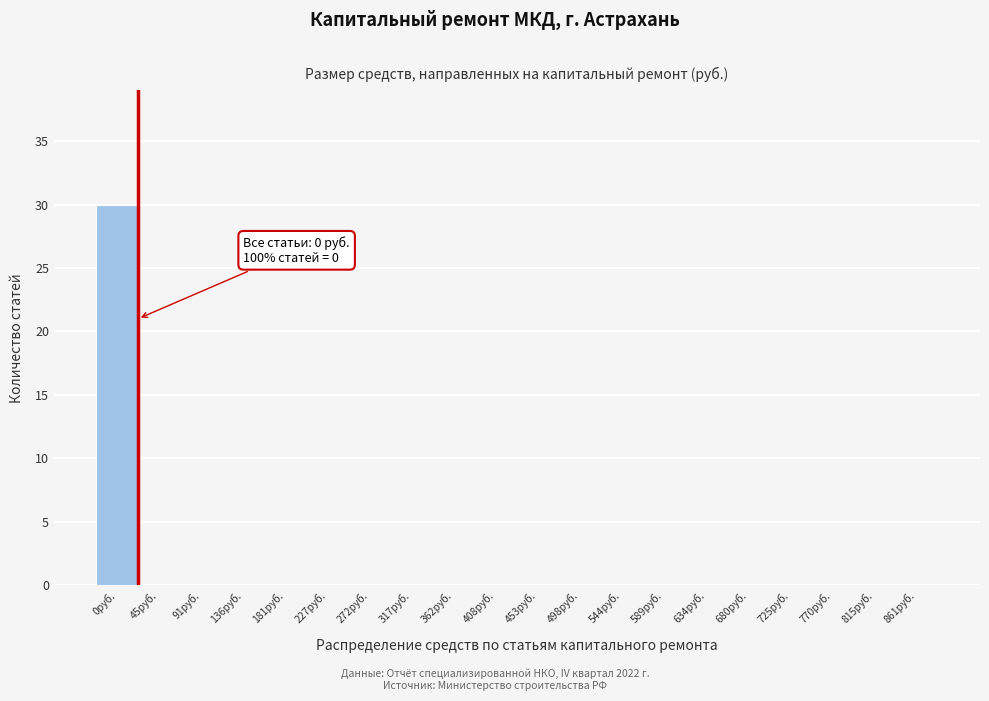

Reading right to left, extract all data points from this chart.

861руб.=0	815руб.=0	770руб.=0	725руб.=0	680руб.=0	634руб.=0	589руб.=0	544руб.=0	498руб.=0	453руб.=0	408руб.=0	362руб.=0	317руб.=0	272руб.=0	227руб.=0	181руб.=0	136руб.=0	91руб.=0	45руб.=0	0руб.=30